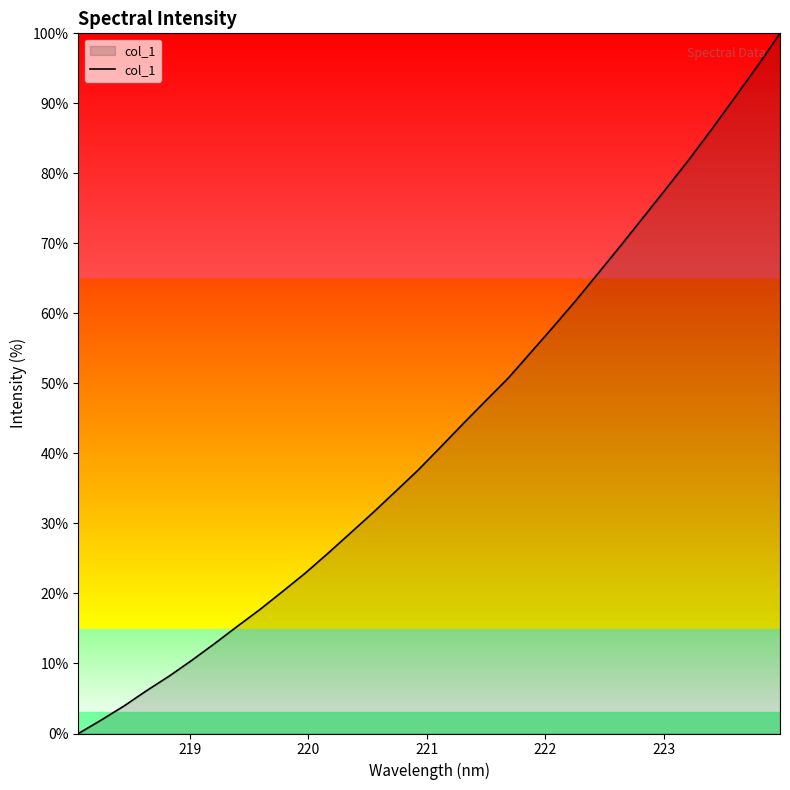

What is the greatest value displayed?

100.0